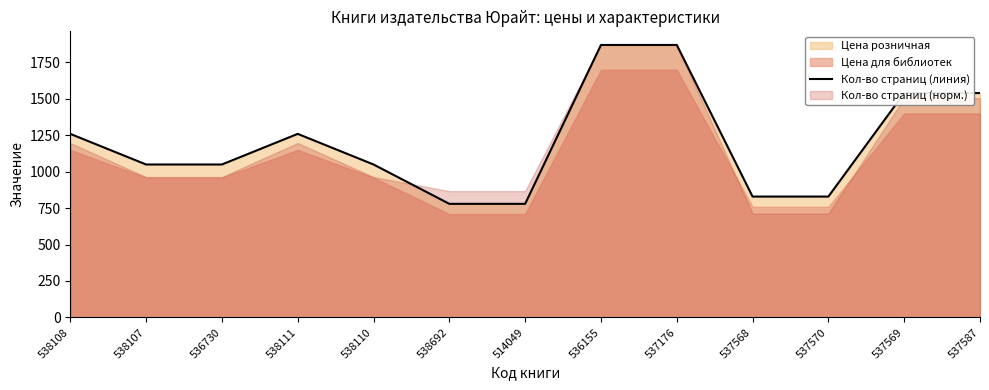

At which category does the data reach its first local peak?

538111